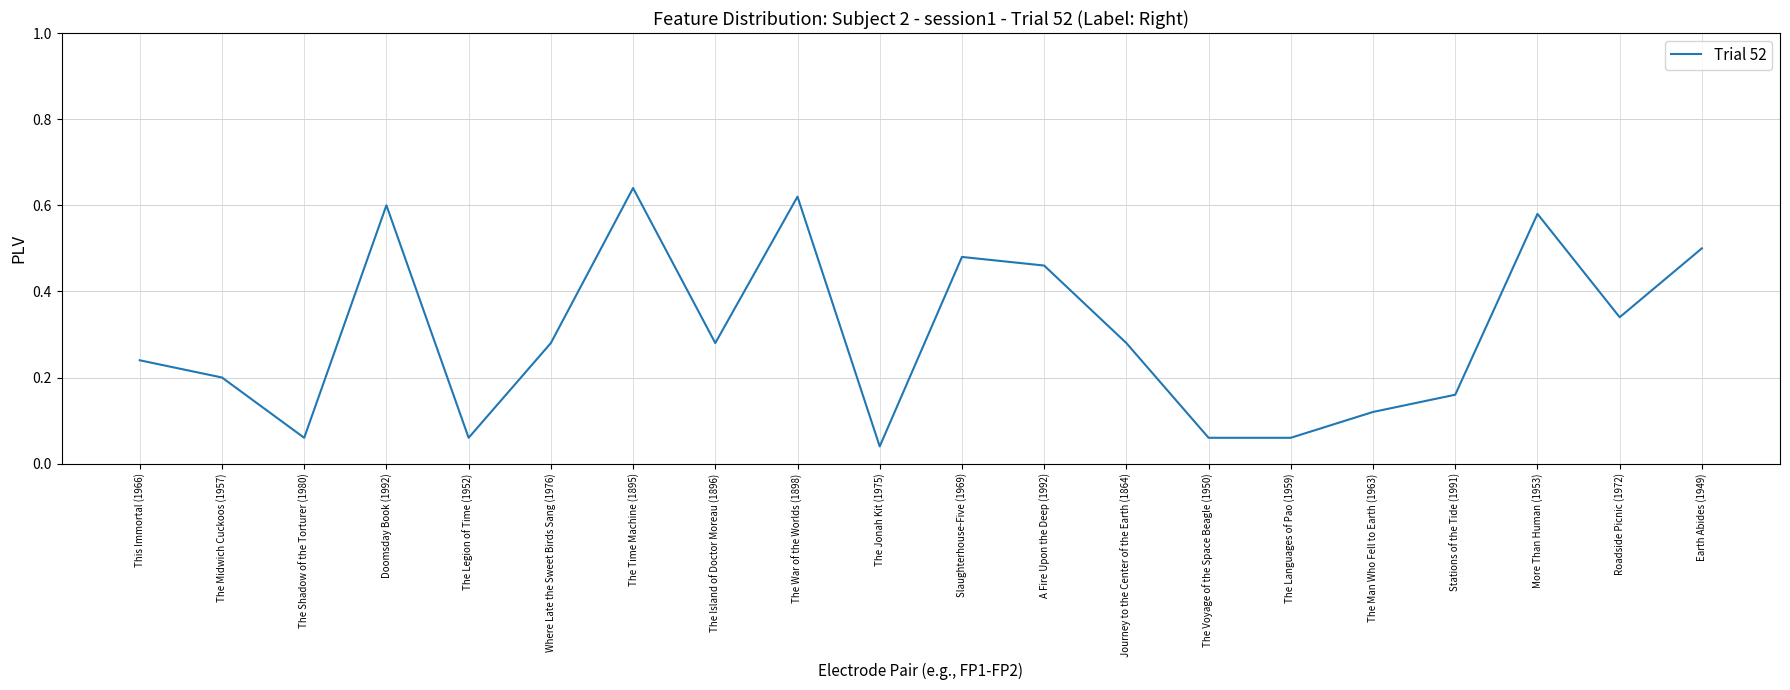

Reading left to right, extract all data points from this chart.

12	10	3	30	3	14	32	14	31	2	24	23	14	3	3	6	8	29	17	25